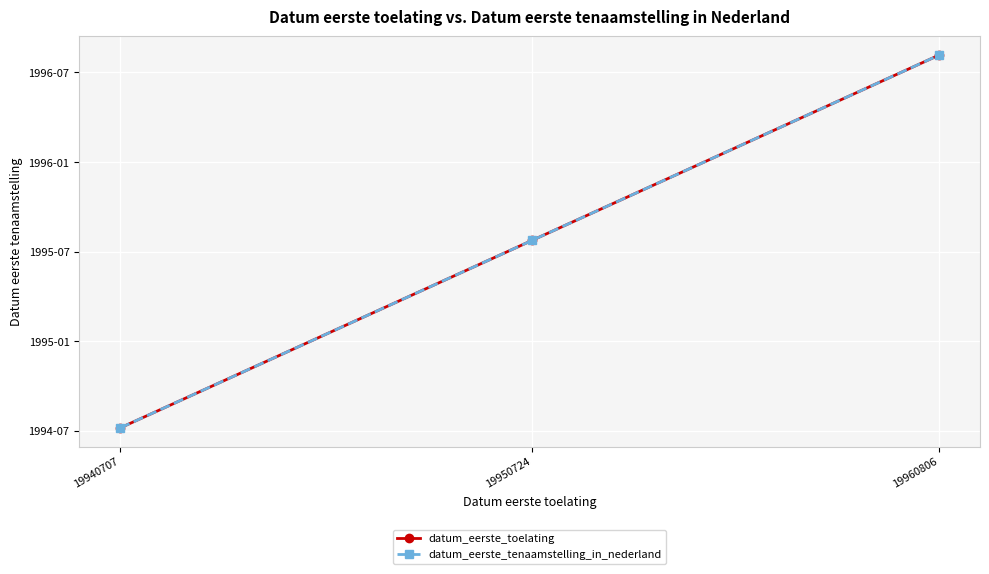

At 19950724, list the series in order from largest to smallest.

datum_eerste_toelating, datum_eerste_tenaamstelling_in_nederland